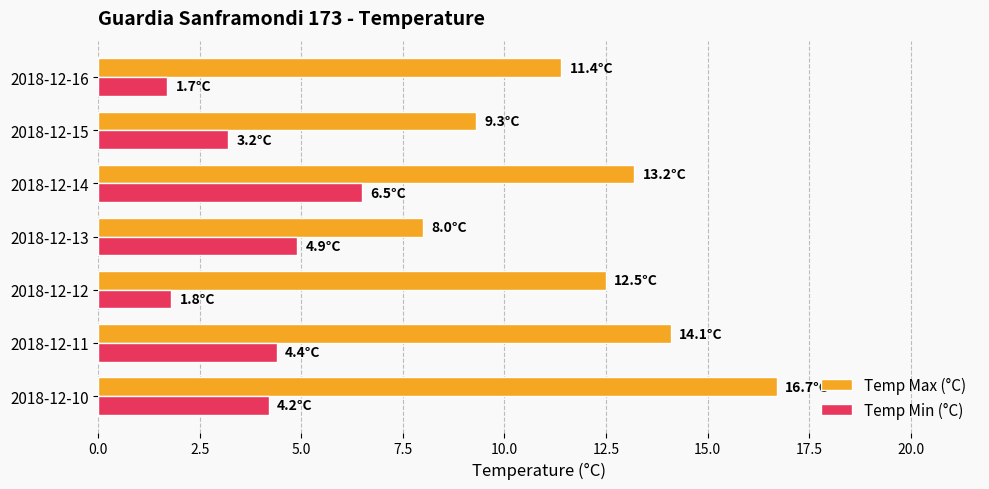

Rank the series at 2018-12-10 from highest to lowest value.

Temp Max (°C), Temp Min (°C)